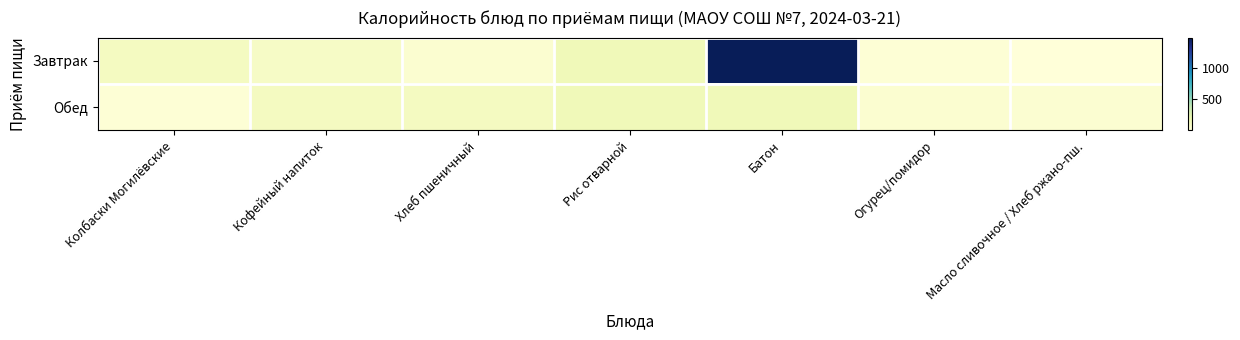

List the series in order of their overall mean, lowest first.

Обед, Завтрак